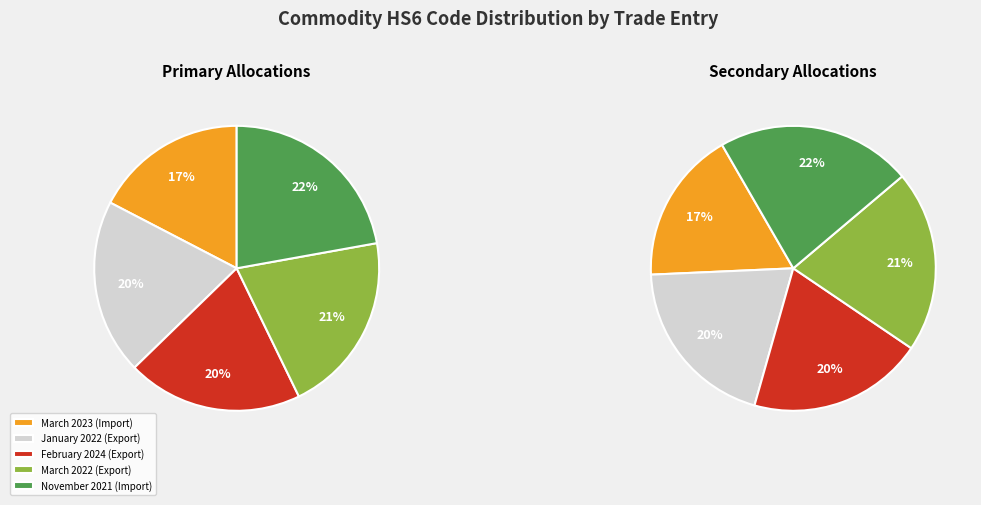

The March 2022 (Export) slice represents 21% of the pie. True or false?

True